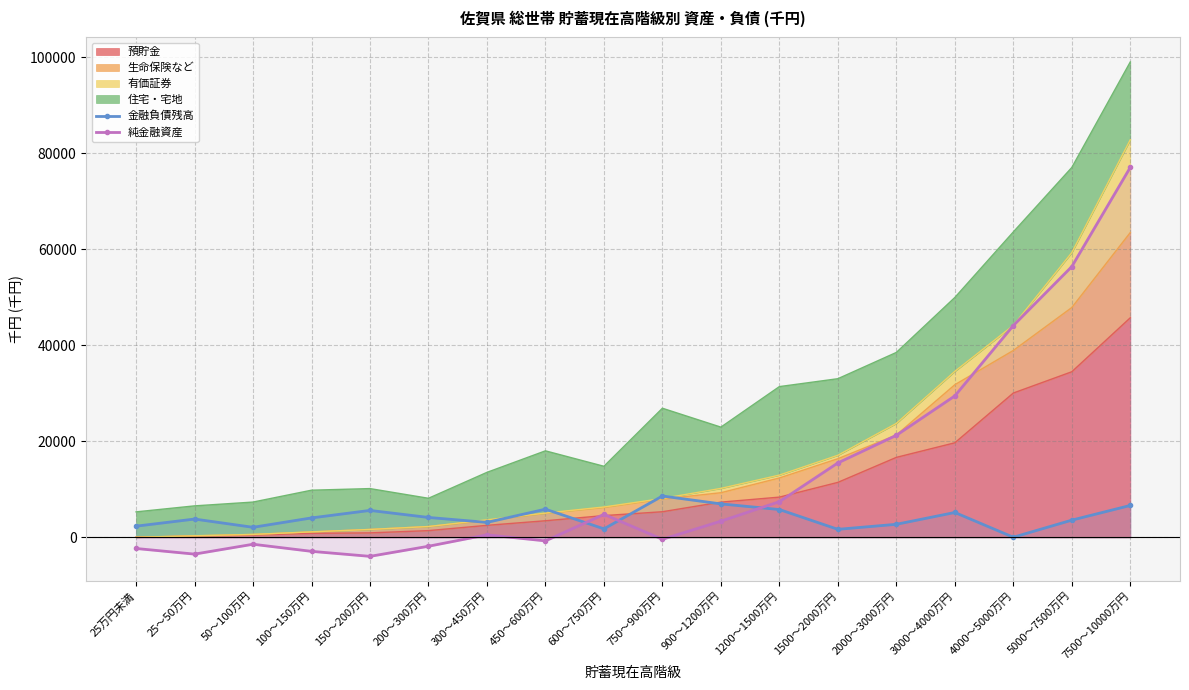

Between 100～150万円 and 7500～10000万円, which series saw the biggest shift?

純金融資産